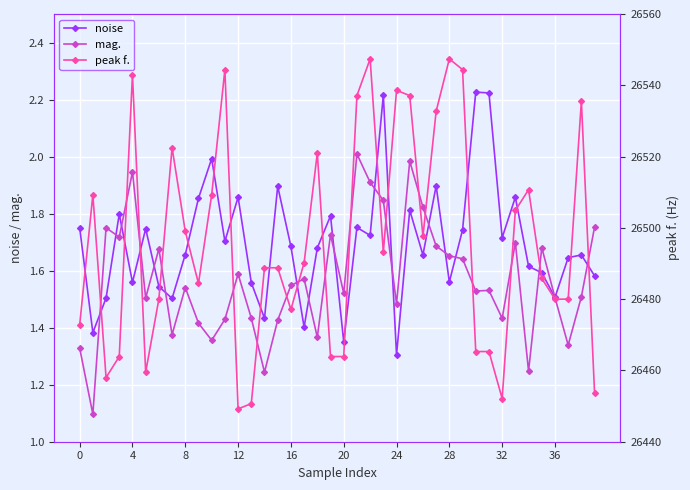

Is the value of mag. at 11 greater than the value of peak f. at 27?

No